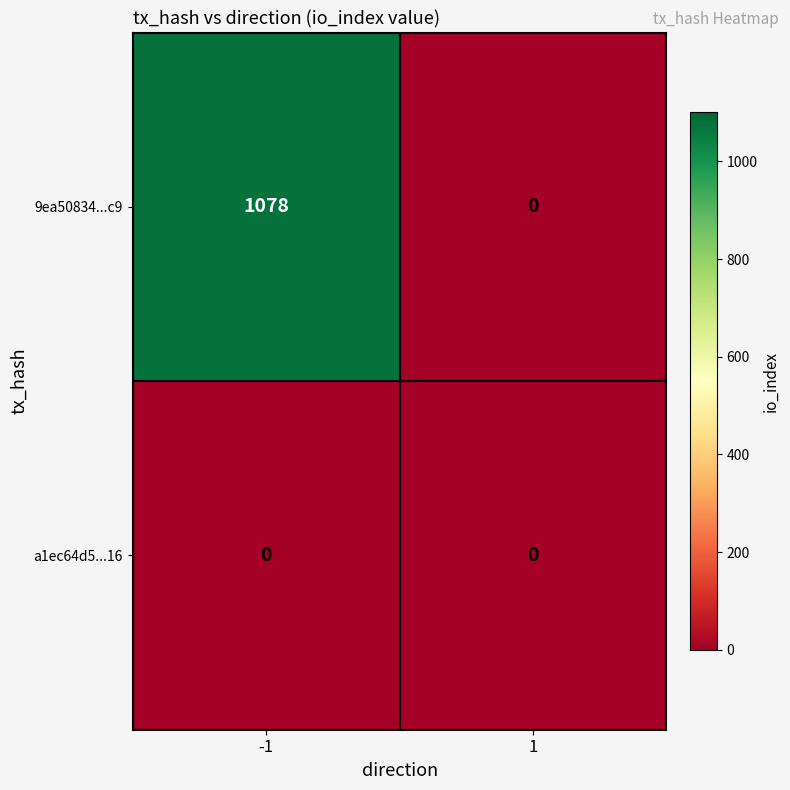

List the series in order of their peak value, highest first.

9ea50834...c9, a1ec64d5...16